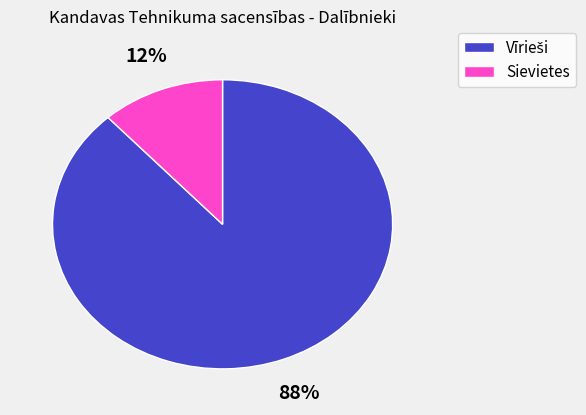

To the nearest percent, what portion does Sievietes represent?

12%